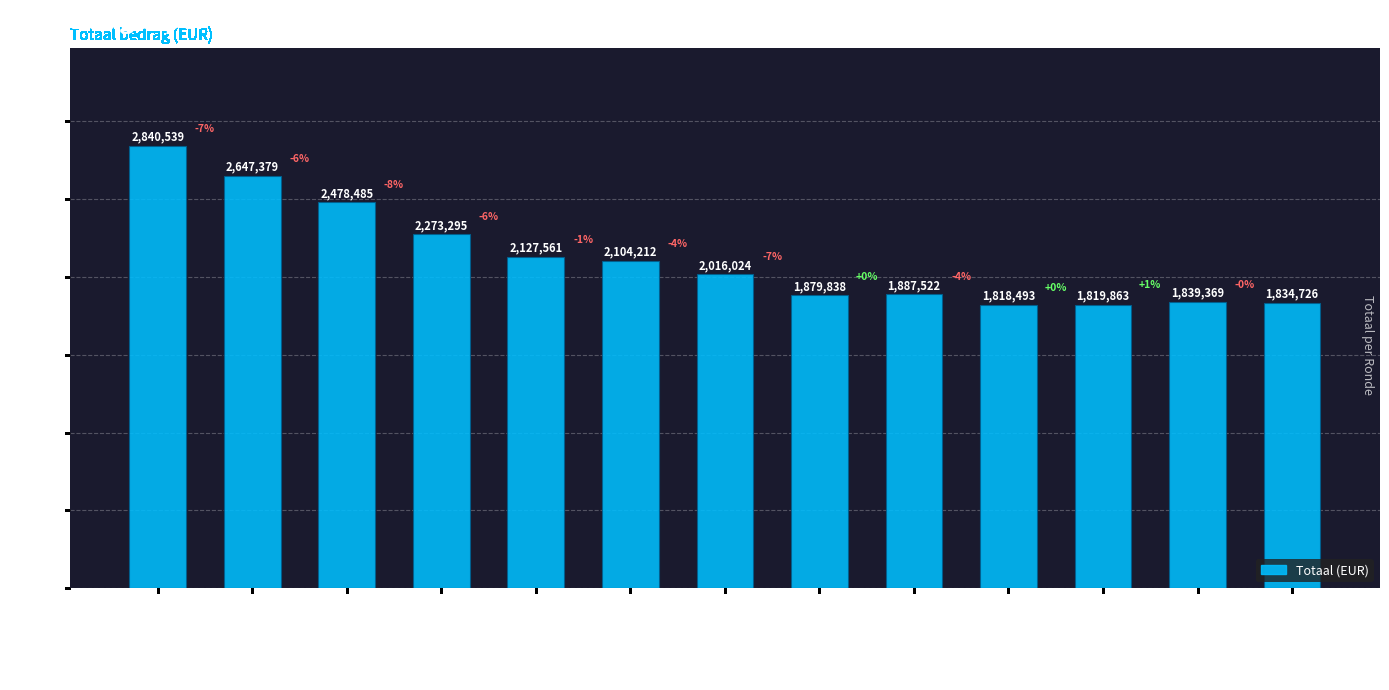

Does the chart contain any negative values?

No